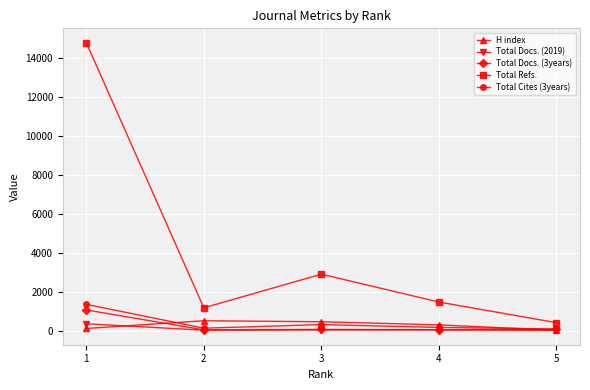

True or false: Total Refs. has more than 0 interior local peaks.

True